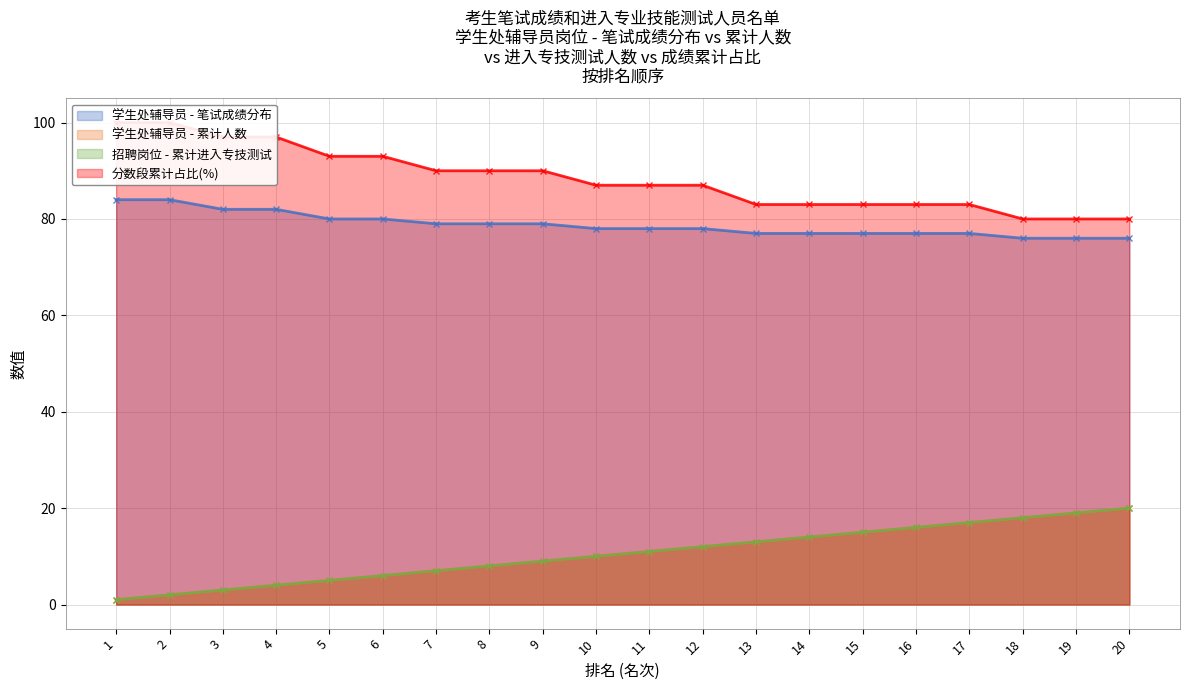

True or false: 学生处辅导员 - 笔试成绩分布 and 学生处辅导员 - 累计人数 cross at least once.

False